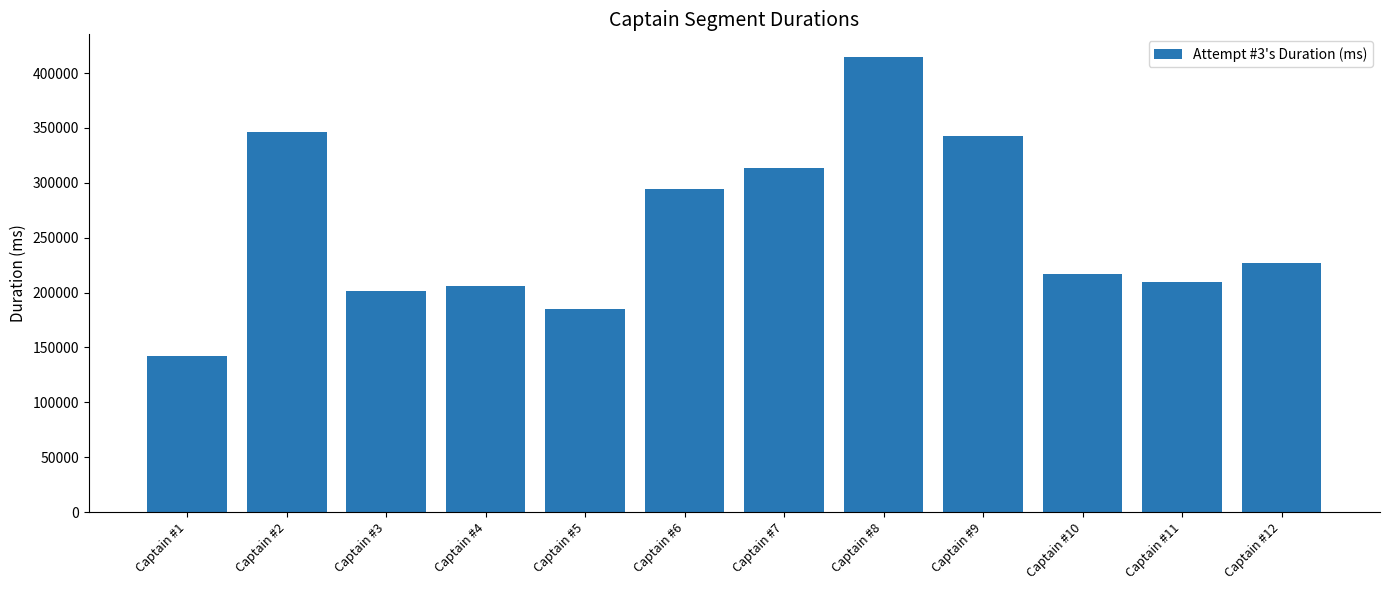

At which label is the value closest to 278398?

Captain #6